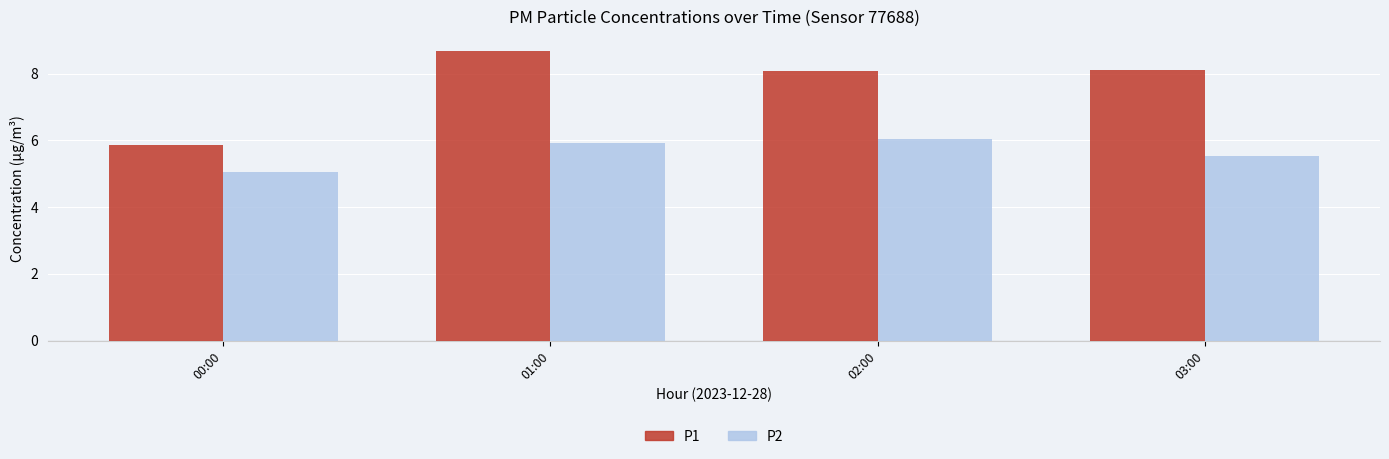

What position from the right is 00:00?

4